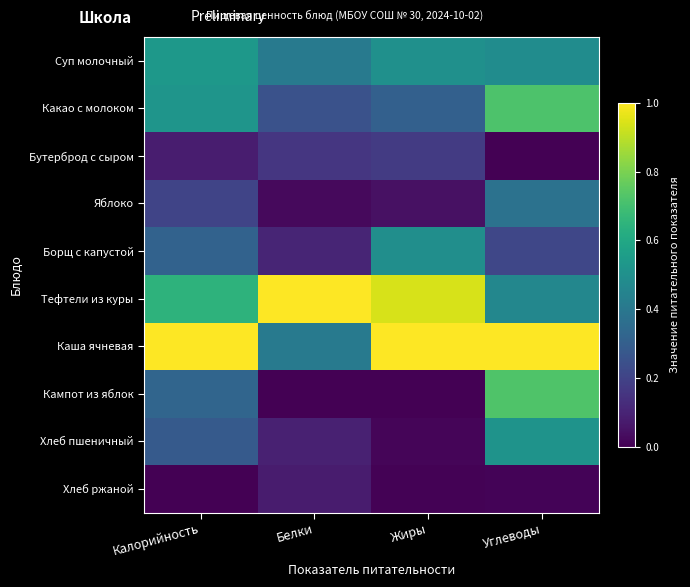

What is the total value across all series at Углеводы?

4.5